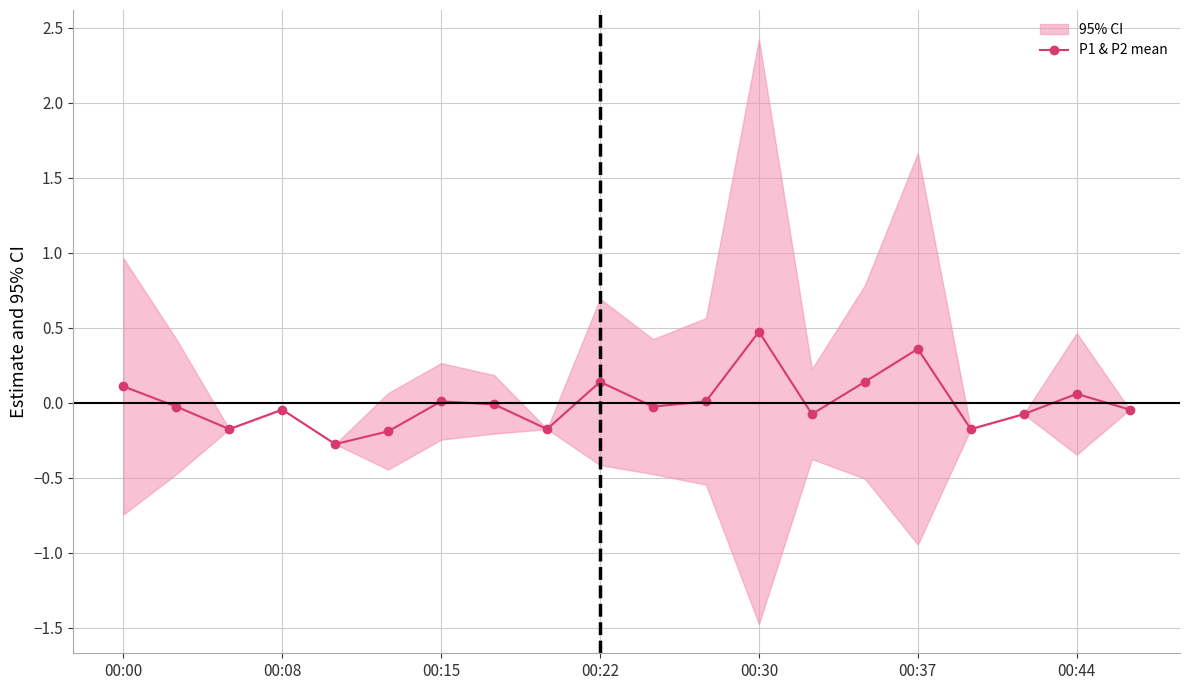

The value of P1 & P2 mean at 00:44 is 0.1. True or false?

True